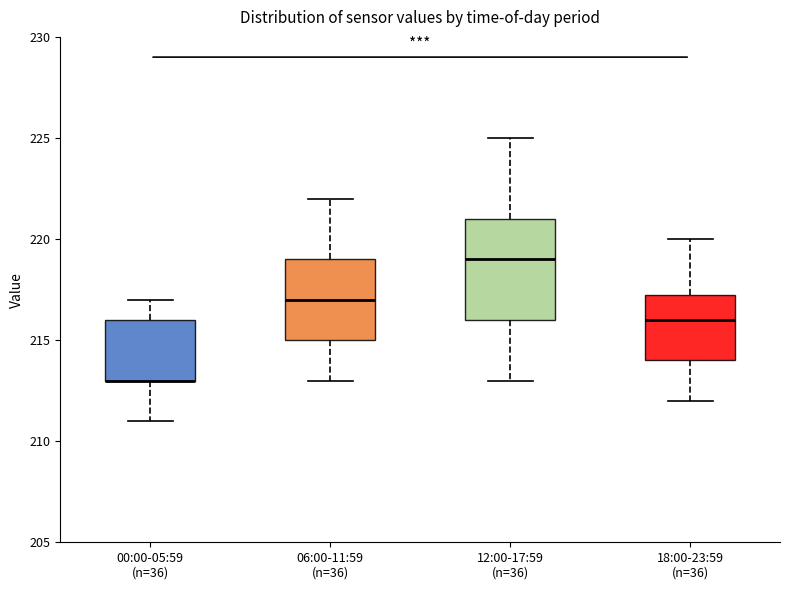

Reading left to right, transcribe this box plot: for each box, give where its median line is, the range the box spans, and where its two whiskers end, as read against the y-axis. The values are not printed on the chart, so give them approximately, as read against the axis.

00:00-05:59 (n=36): median 213.0 (drawn on the box's lower edge), box 213.0 to 216.0, whiskers 211.0 to 217.0
06:00-11:59 (n=36): median 217.0, box 215.0 to 219.0, whiskers 213.0 to 222.0
12:00-17:59 (n=36): median 219.0, box 216.0 to 221.0, whiskers 213.0 to 225.0
18:00-23:59 (n=36): median 216.0, box 214.0 to 217.5, whiskers 212.0 to 220.0